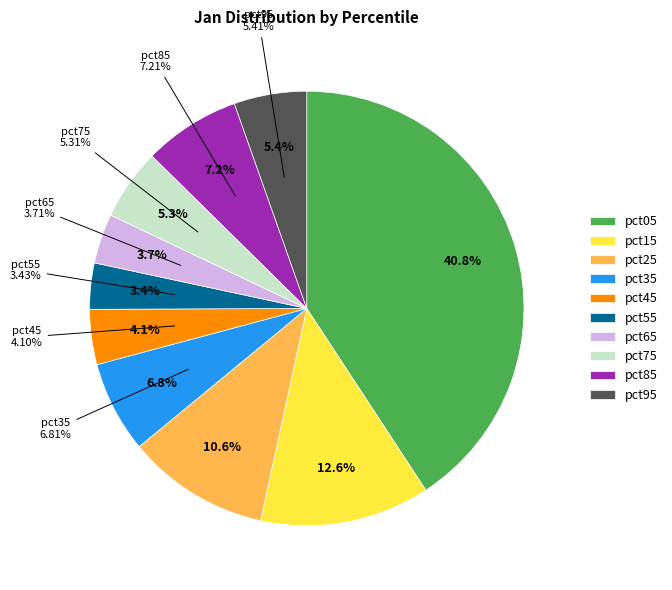

Combined, do pct65 and pct25 account for over 50%?

No